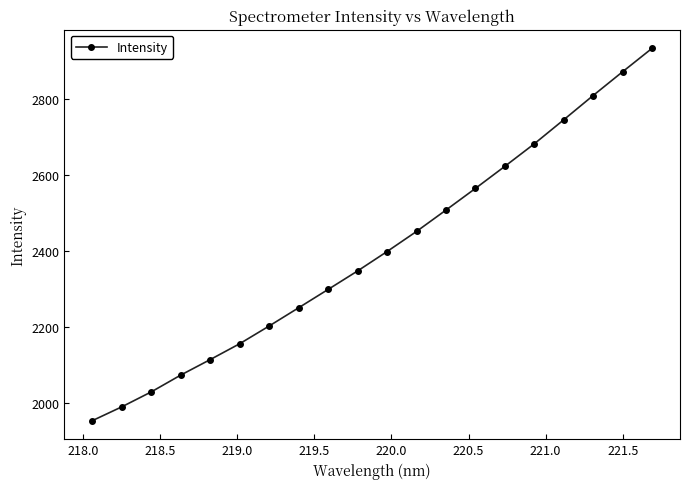

What is the maximum value shown in the chart?

2933.6